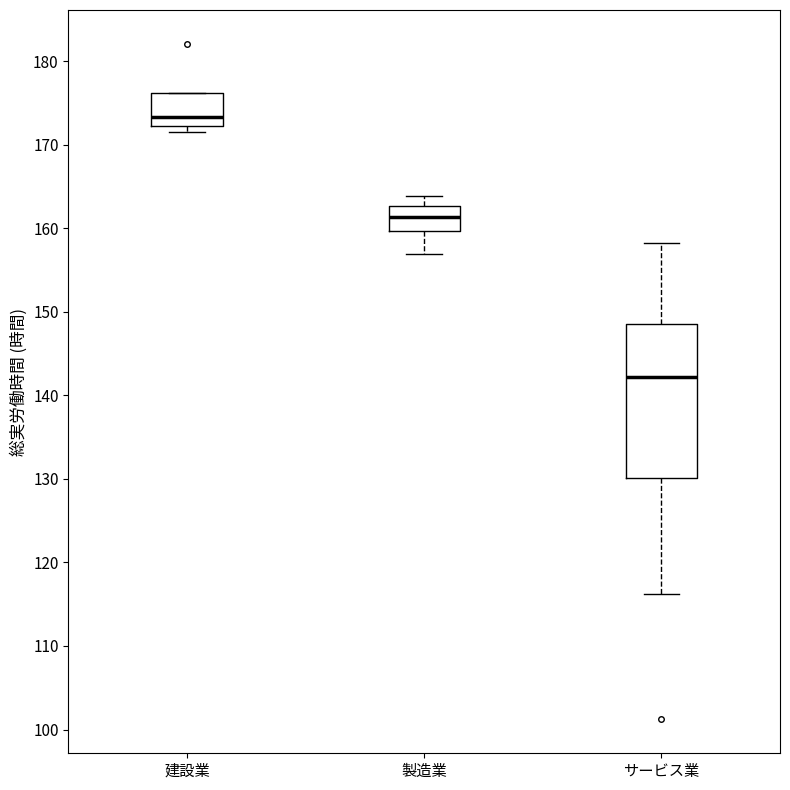

Reading left to right, read every box against the y-axis: the position of its median line, the range the box covers, and the ends of its whiskers. The values are not printed on the chart, so give them approximately, as read against the axis.

建設業: median 173, box 172 to 176, whiskers 172 (just below the box's lower edge) to 176
製造業: median 161, box 160 to 163, whiskers 157 to 164
サービス業: median 142, box 130 to 149, whiskers 116 to 158